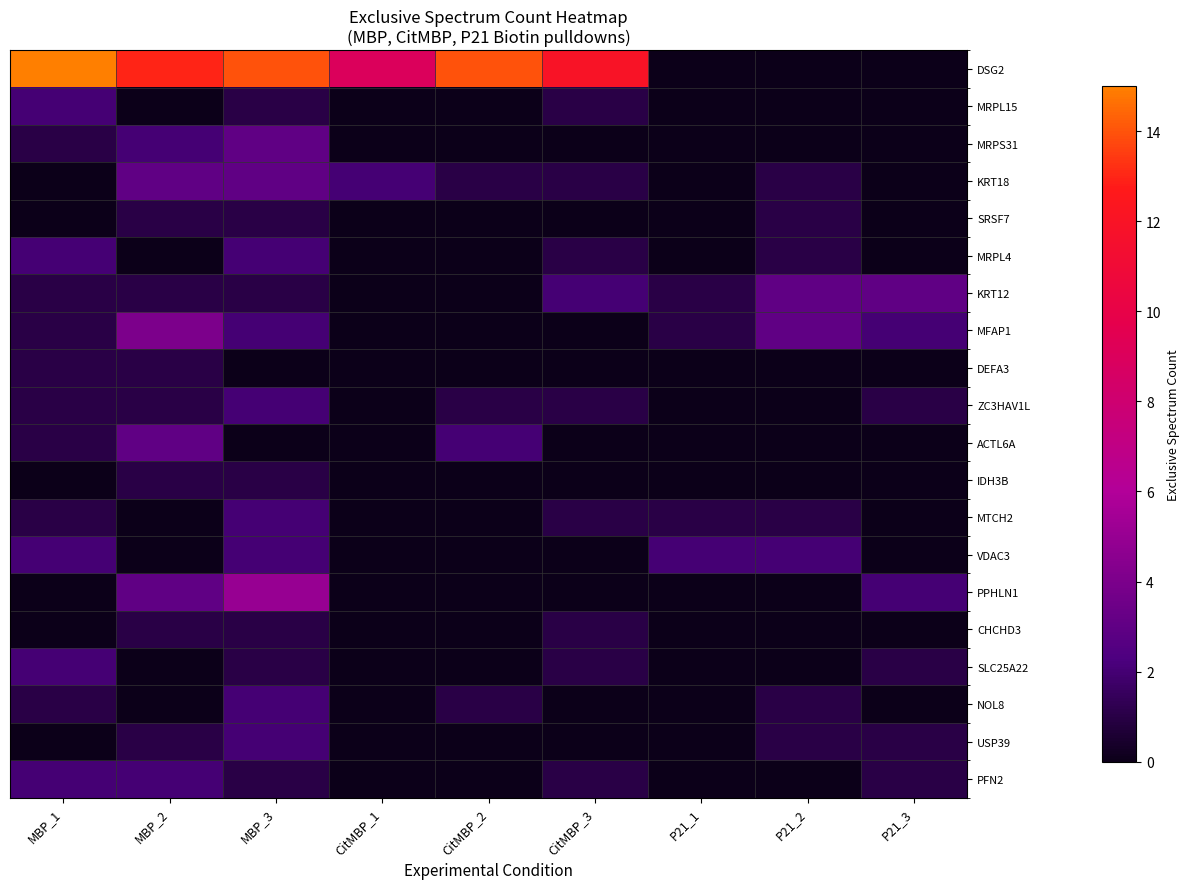

Which series has the largest range (max minus min)?

DSG2